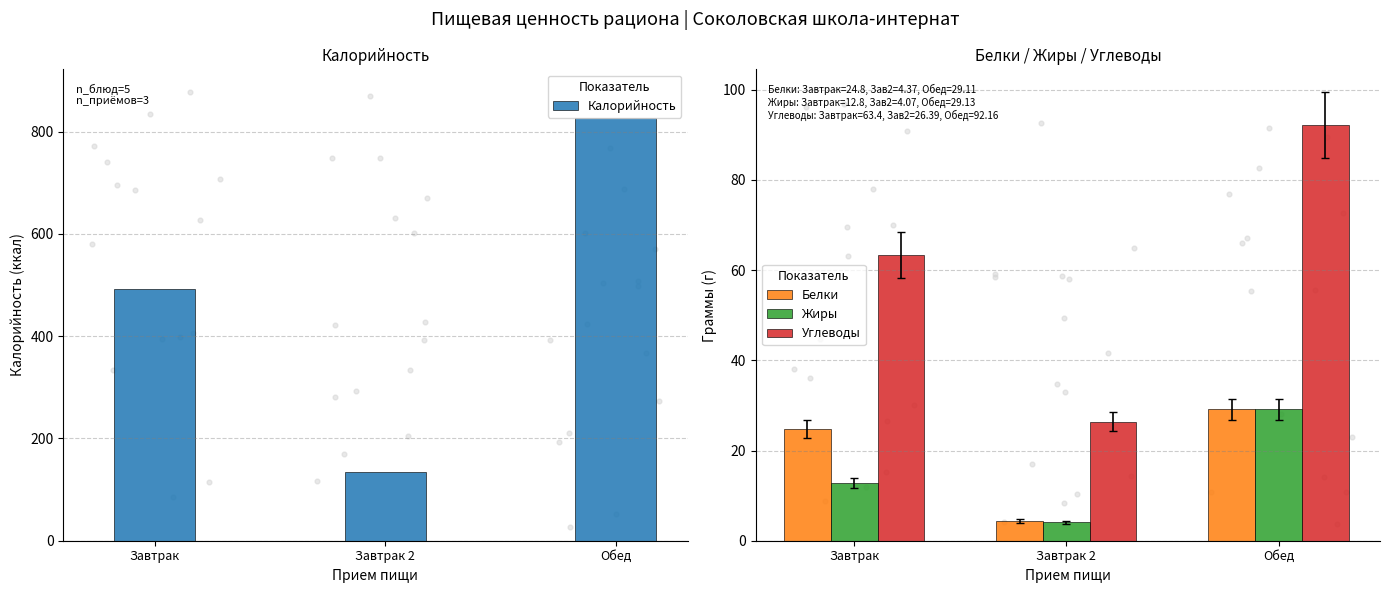

Is the value of Белки at Завтрак 2 greater than the value of Жиры at Завтрак?

No